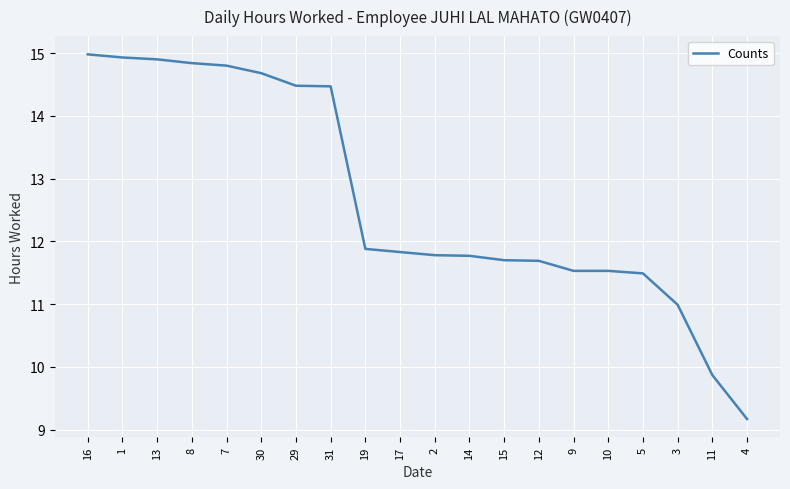

Read the value at 11.

9.9